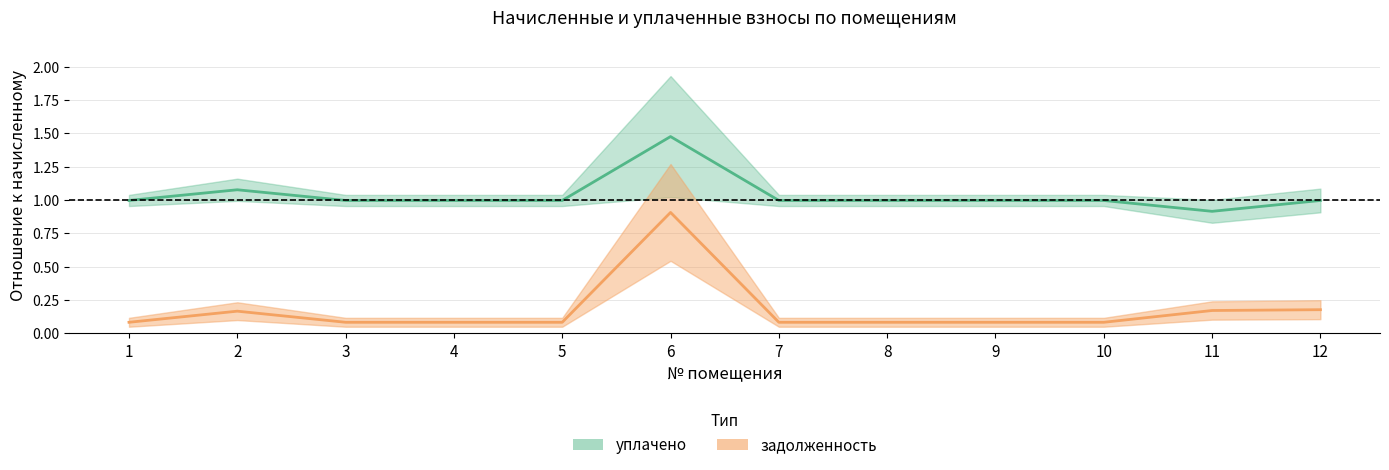

Reading left to right, transcribe all the data shown in this chart.

уплачено: 1=1.0	2=1.1	3=1.0	4=1.0	5=1.0	6=1.5	7=1.0	8=1.0	9=1.0	10=1.0	11=0.9	12=1.0
задолженность: 1=0.1	2=0.2	3=0.1	4=0.1	5=0.1	6=0.9	7=0.1	8=0.1	9=0.1	10=0.1	11=0.2	12=0.2